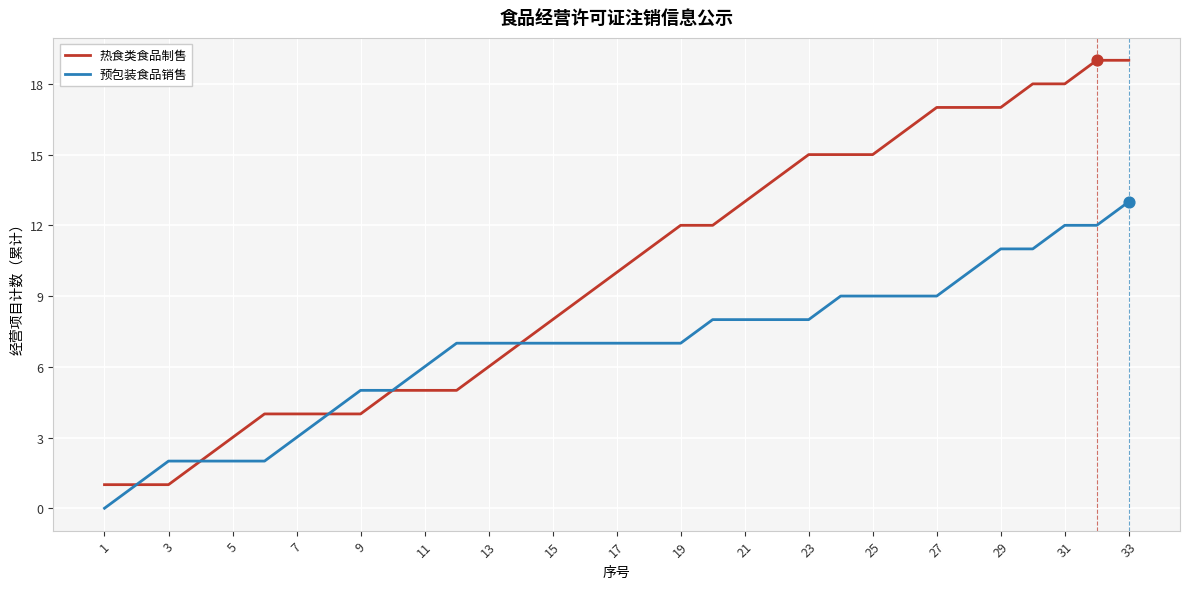

Which series has the widest spread of values?

热食类食品制售